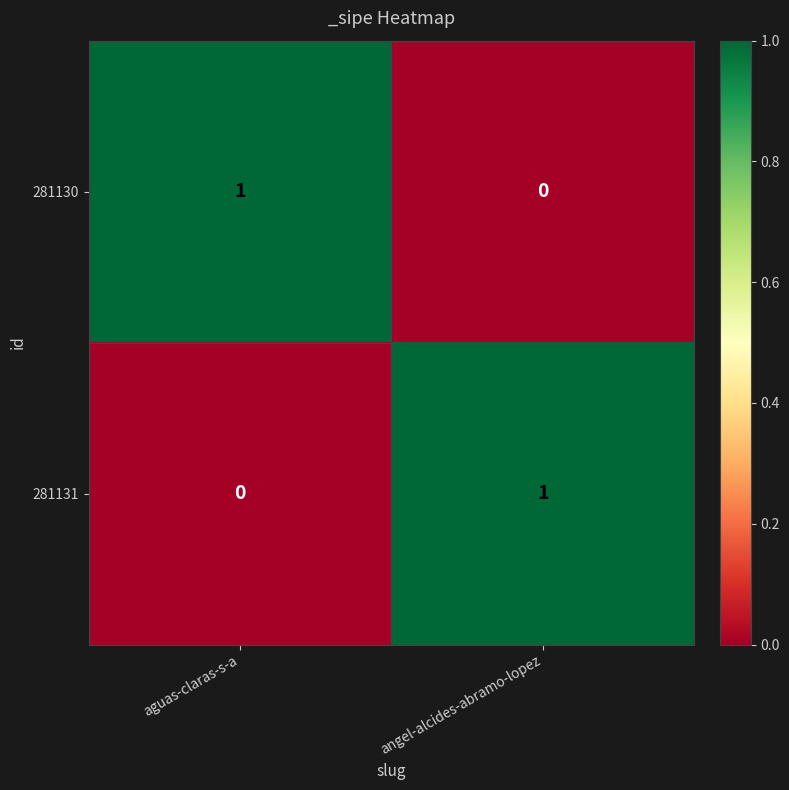

Which category has the highest value in the 281130 series?

aguas-claras-s-a